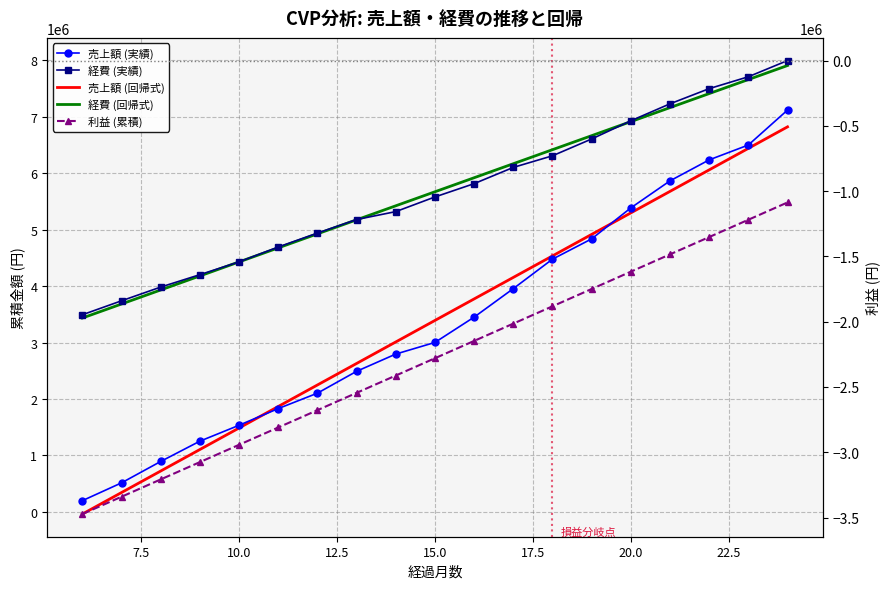

What is the smallest value displayed?

-3473476.2